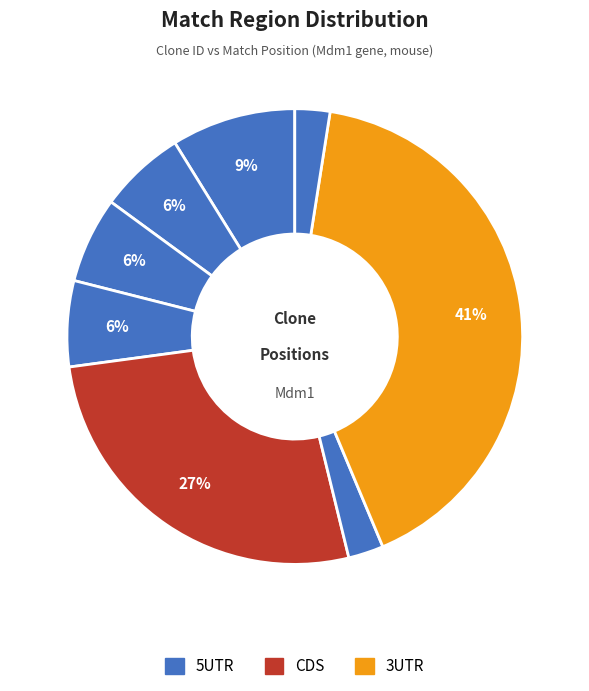

How many segments does this pie chart have?

8